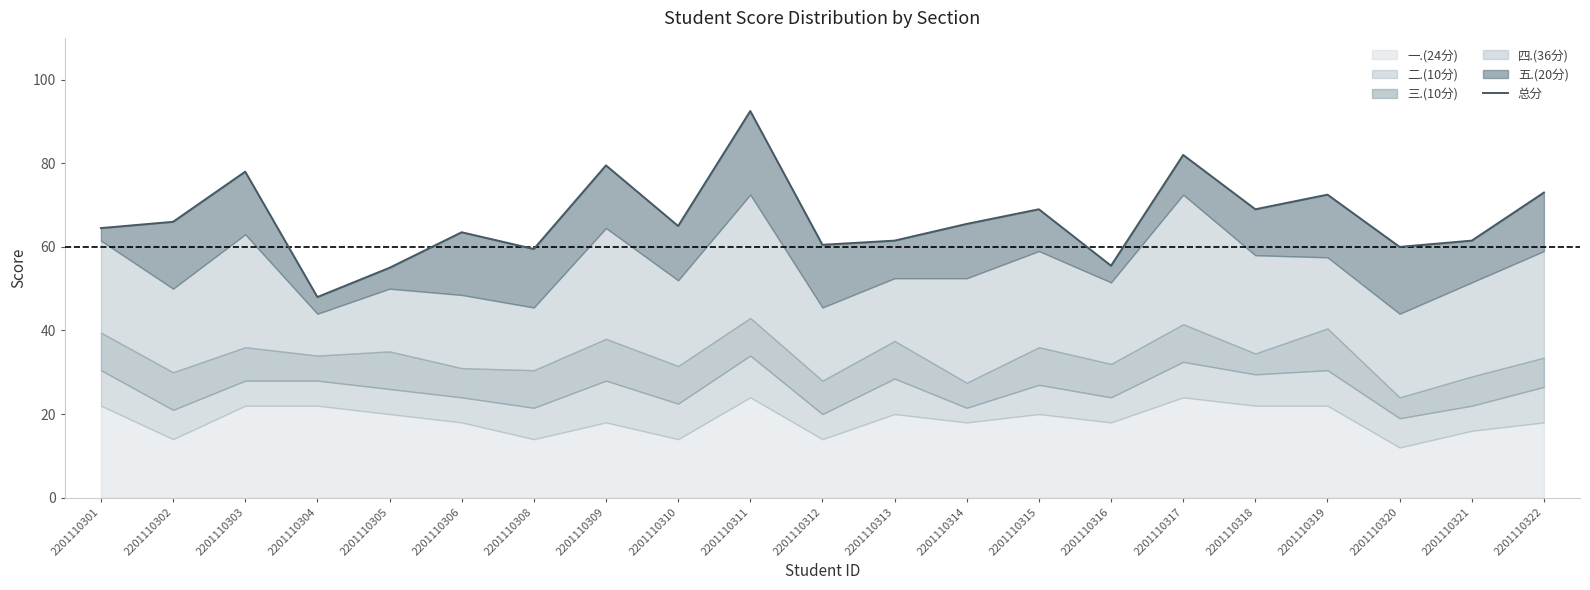

What is the approximate value at 2201110310?

65.0